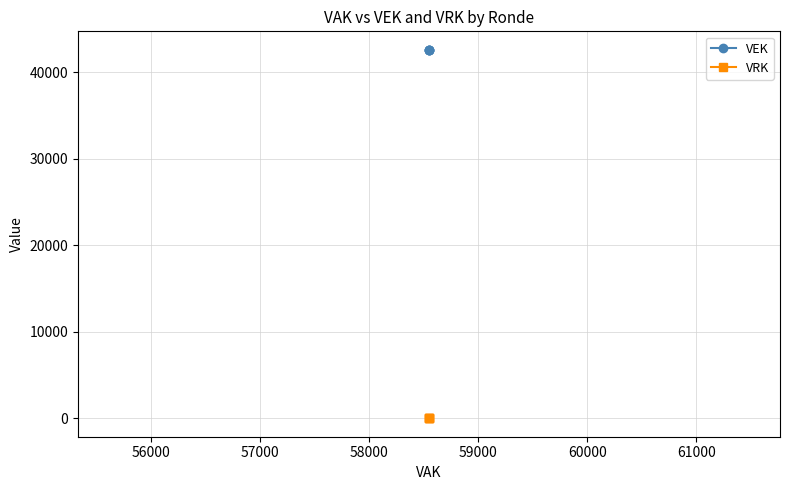

Does the chart have visible grid lines?

Yes